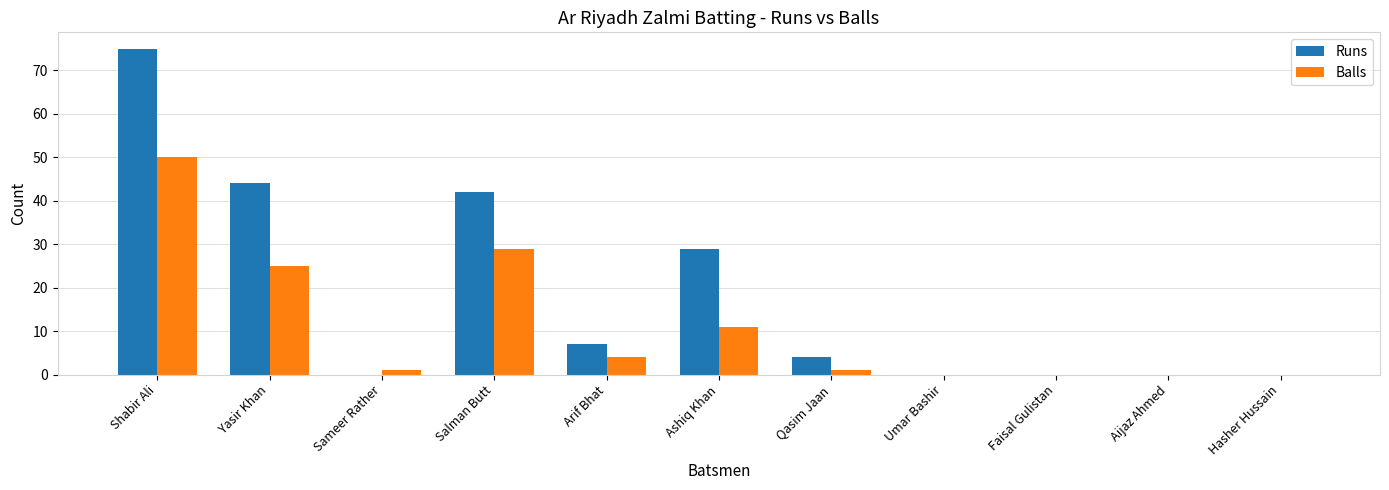

Which category has the highest value in the Runs series?

Shabir Ali